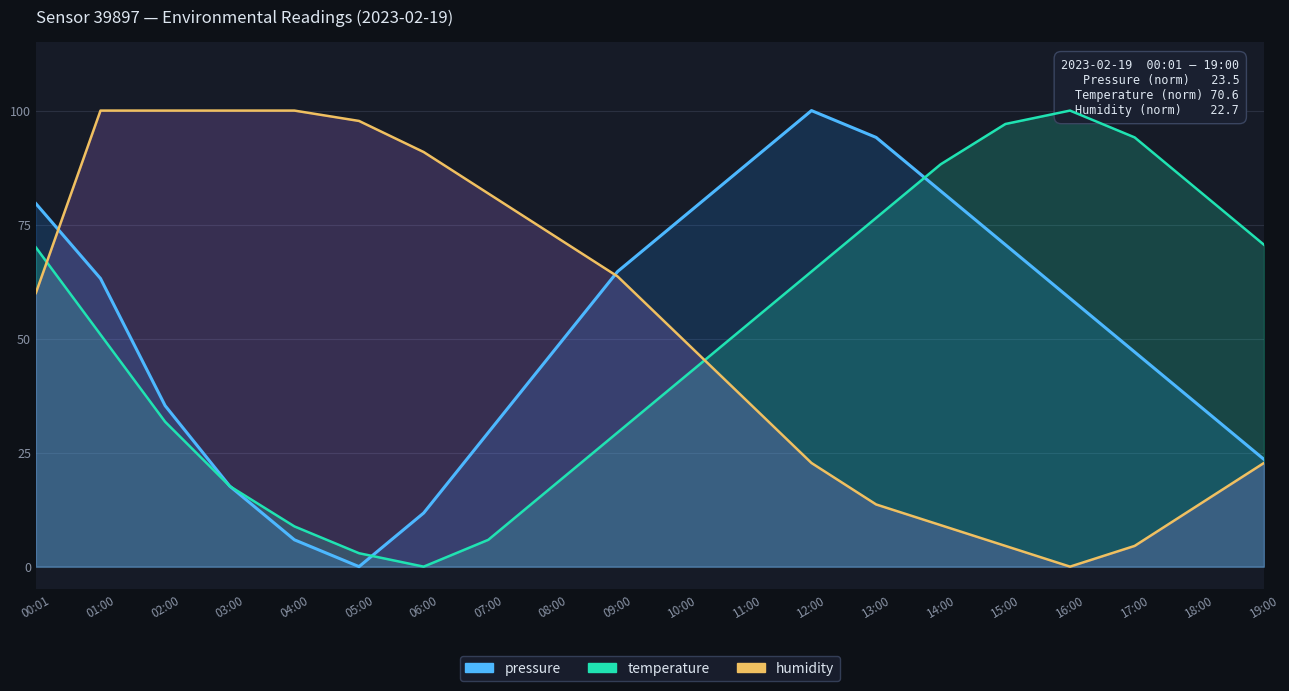

Reading left to right, extract all data points from this chart.

pressure: 79.6	63.2	35.3	17.6	5.9	0.0	11.8	29.4	47.1	64.7	76.5	88.2	100.0	94.1	82.4	70.6	58.8	47.1	35.3	23.5
temperature: 70.0	50.9	31.8	17.6	8.8	2.9	0.0	5.9	17.6	29.4	41.2	52.9	64.7	76.5	88.2	97.1	100.0	94.1	82.4	70.6
humidity: 60.0	100.0	100.0	100.0	100.0	97.7	90.9	81.8	72.7	63.6	50.0	36.4	22.7	13.6	9.1	4.5	0.0	4.5	13.6	22.7